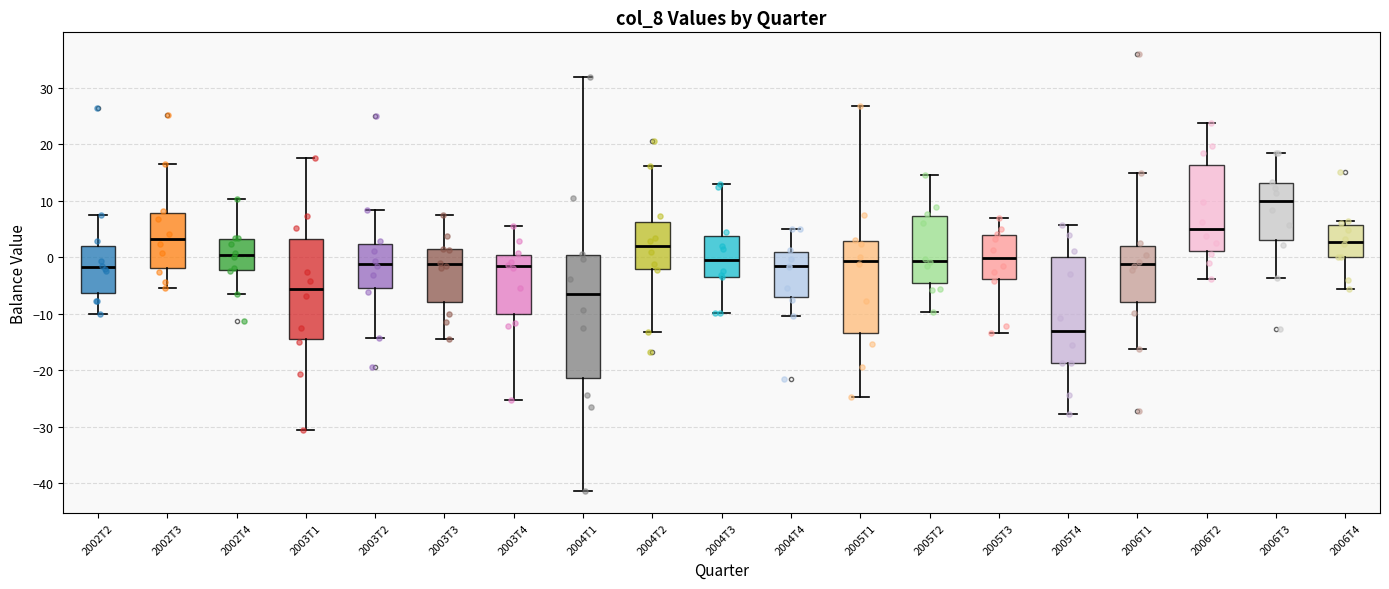

Reading left to right, read every box against the y-axis: the position of its median line, the range the box covers, and the ends of its whiskers. The values are not printed on the chart, so give them approximately, as read against the axis.

2002T2: median -2, box -6 to 2, whiskers -10 to 7
2002T3: median 3, box -2 to 8, whiskers -5 to 16
2002T4: median 0, box -2 to 3, whiskers -6 to 10
2003T1: median -6, box -14 to 3, whiskers -31 to 18
2003T2: median -1, box -5 to 2, whiskers -14 to 8
2003T3: median -1, box -8 to 1, whiskers -14 to 8
2003T4: median -2, box -10 to 0, whiskers -25 to 6
2004T1: median -7, box -21 to 0, whiskers -41 to 32
2004T2: median 2, box -2 to 6, whiskers -13 to 16
2004T3: median 0, box -3 to 4, whiskers -10 to 13
2004T4: median -2, box -7 to 1, whiskers -10 to 5
2005T1: median -1, box -13 to 3, whiskers -25 to 27
2005T2: median -1, box -5 to 7, whiskers -10 to 15
2005T3: median 0, box -4 to 4, whiskers -13 to 7
2005T4: median -13, box -19 to 0, whiskers -28 to 6
2006T1: median -1, box -8 to 2, whiskers -16 to 15
2006T2: median 5, box 1 to 16, whiskers -4 to 24
2006T3: median 10, box 3 to 13, whiskers -4 to 19
2006T4: median 3, box 0 to 6, whiskers -6 to 6 (just above the box's upper edge)